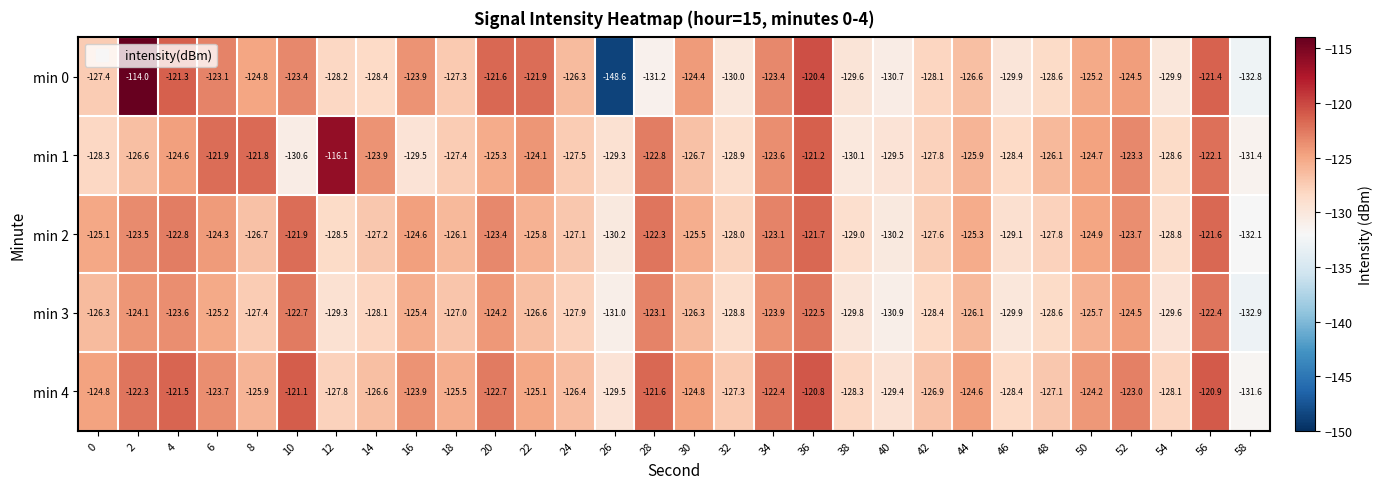

At which category does the chart reach its minimum across all series?

26